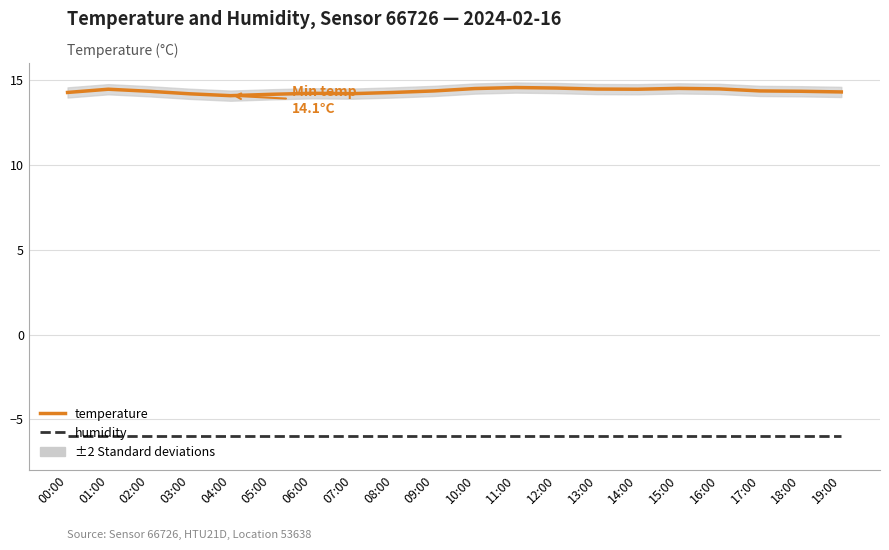

At which category is the sum across all series the highest?

11:00